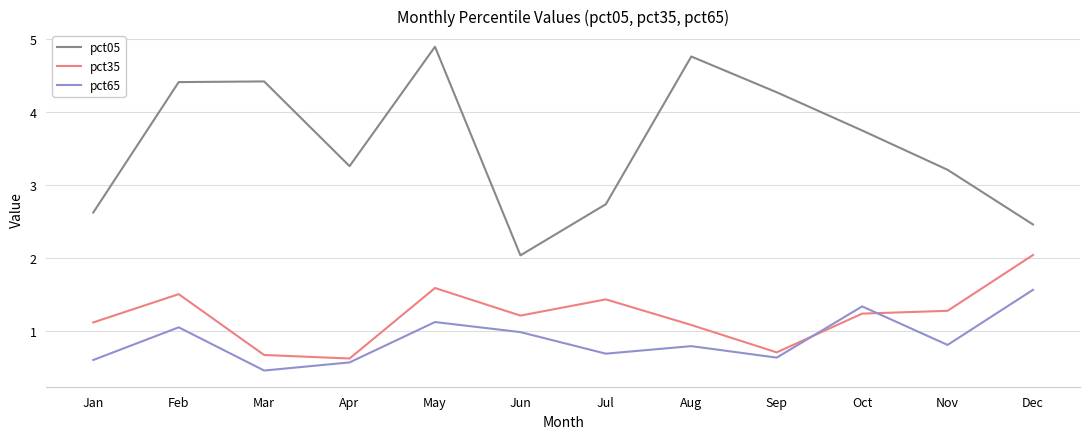

Which series has the largest range (max minus min)?

pct05